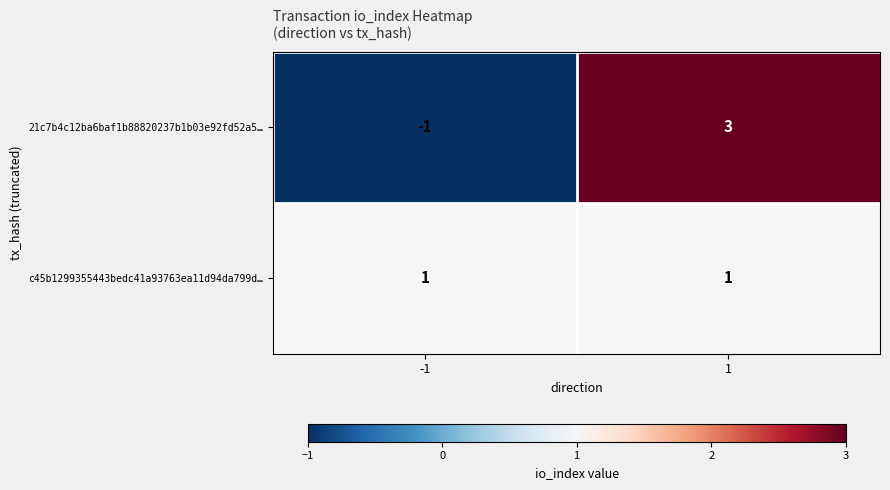

True or false: c45b1299355443bedc41a93763ea11d94da799d… has a value of 1 at -1.

True